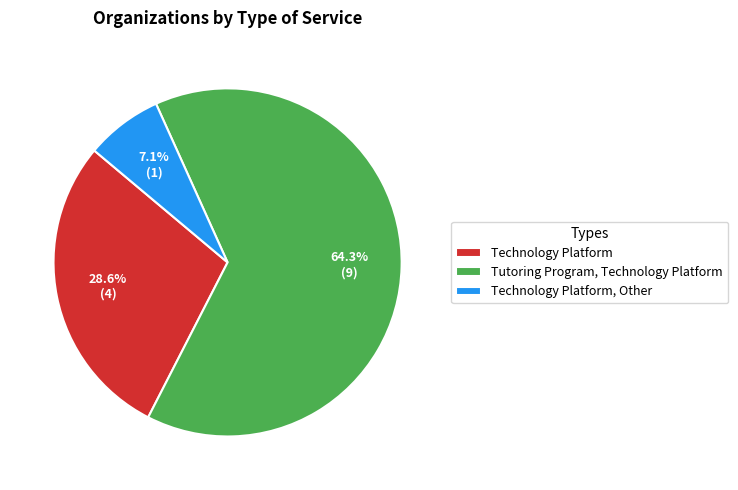

Does any single category account for the majority?

Yes